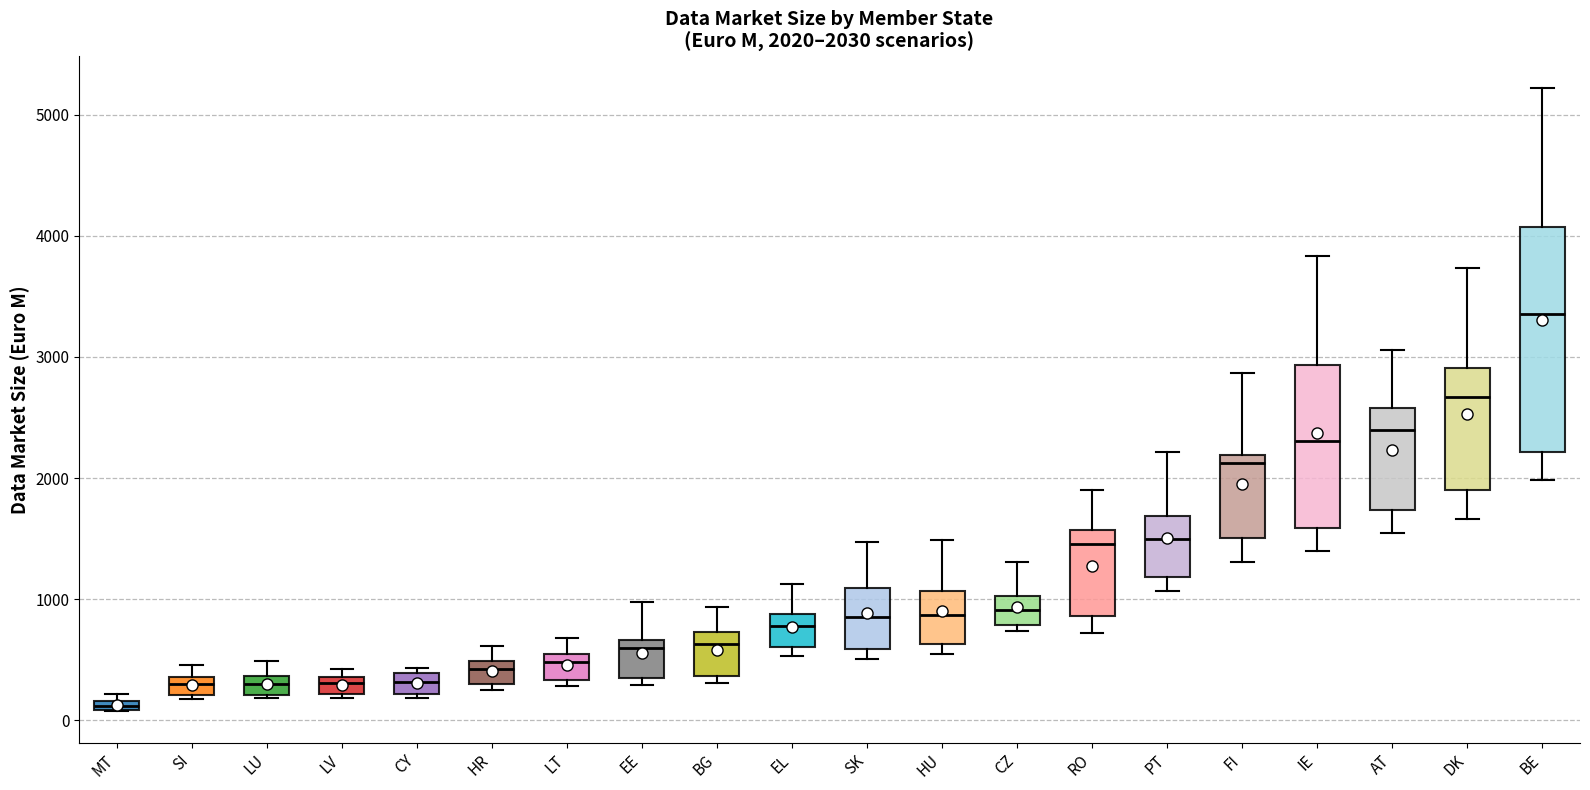

Comparing the boxes themselves (not the whiskers), which one is the tallest?

BE